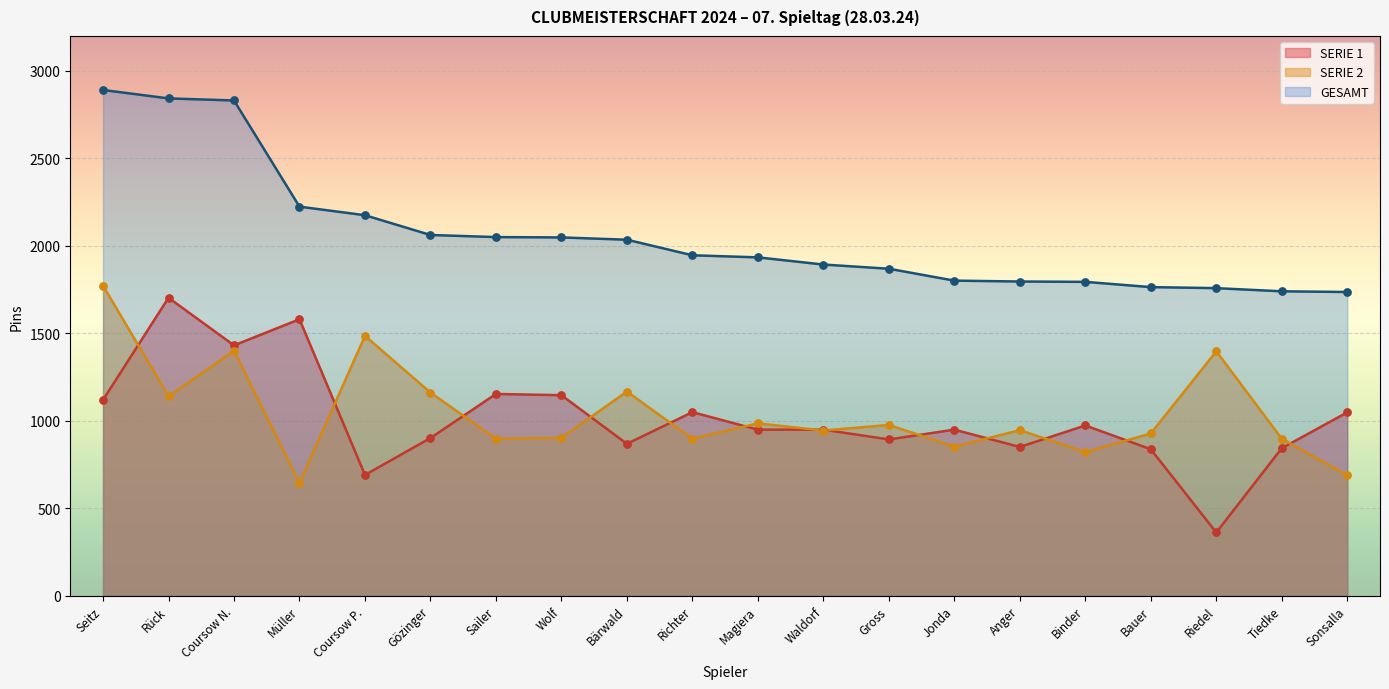

Which series reaches the minimum Y coordinate?

SERIE 1